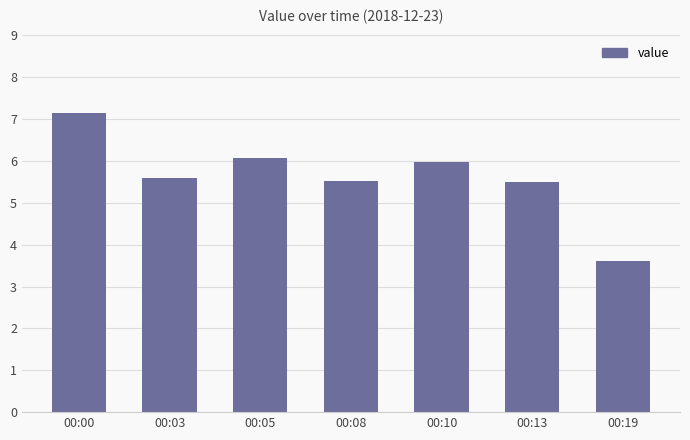

What is the difference between the values at 00:19 and 00:08?

1.9